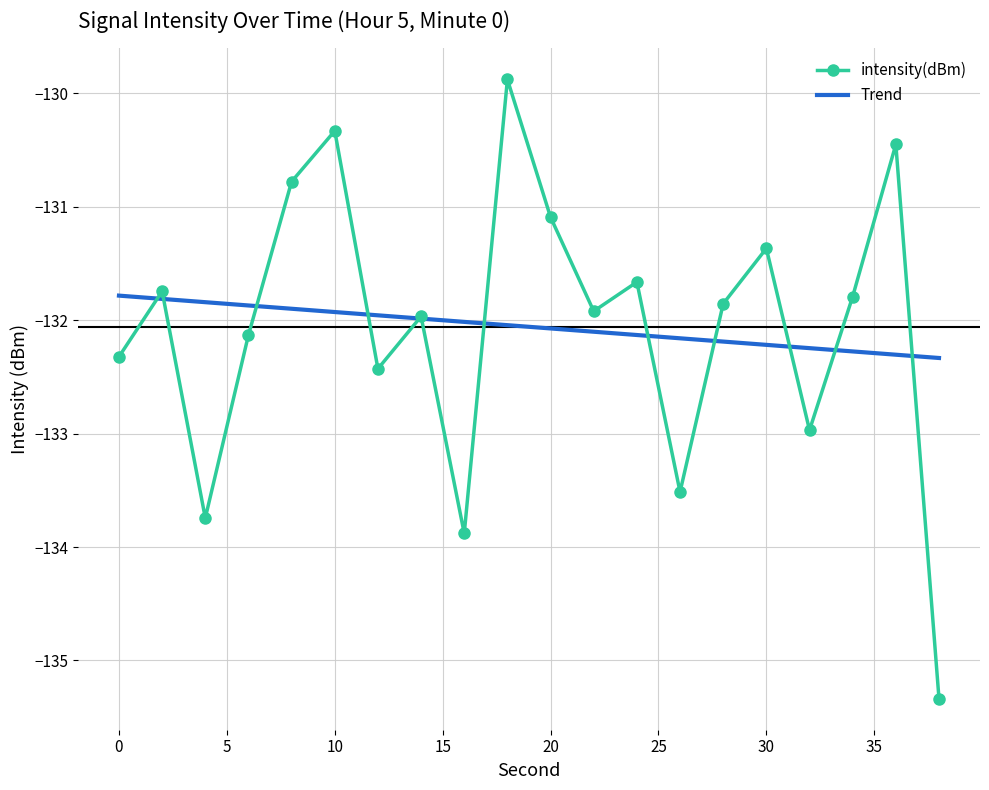

What is the change in value from 6 to 16?

-1.7